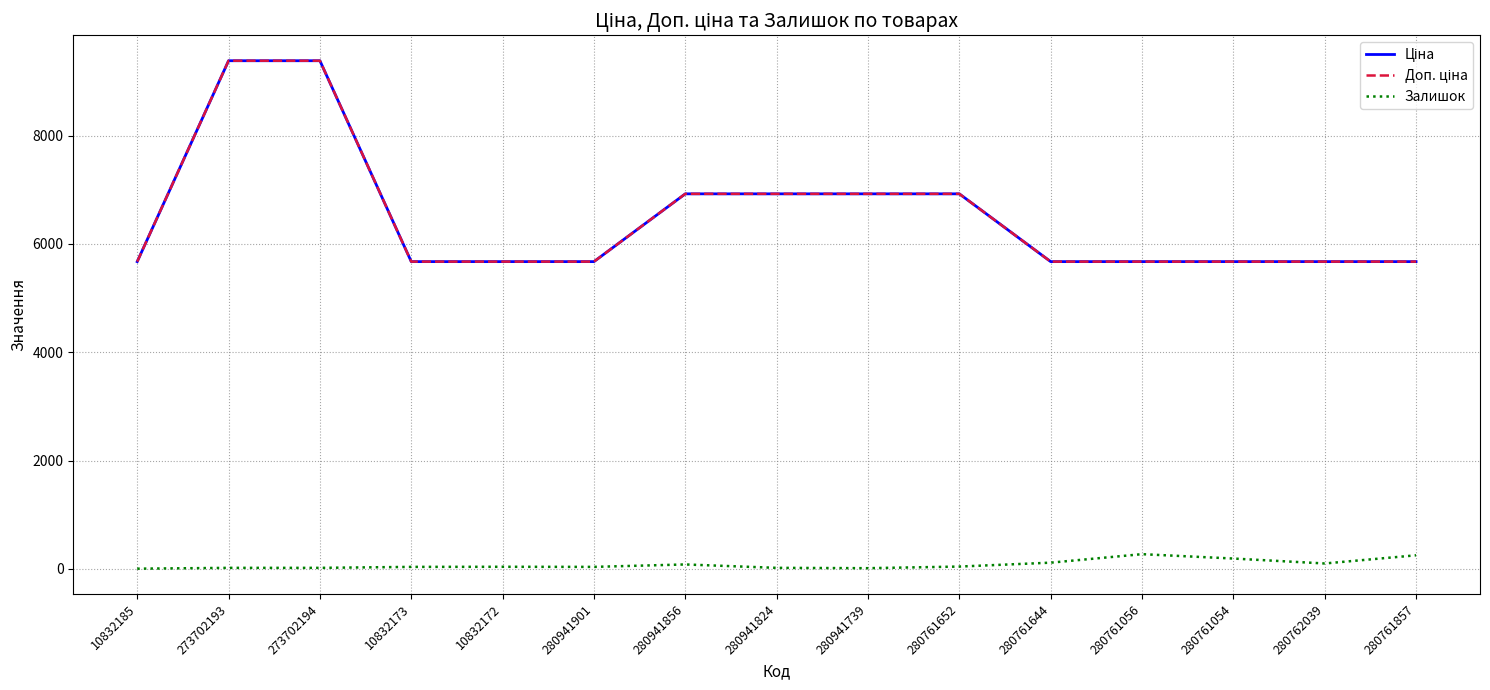

Is the value of Залишок at 280761652 greater than the value of Ціна at 10832185?

No